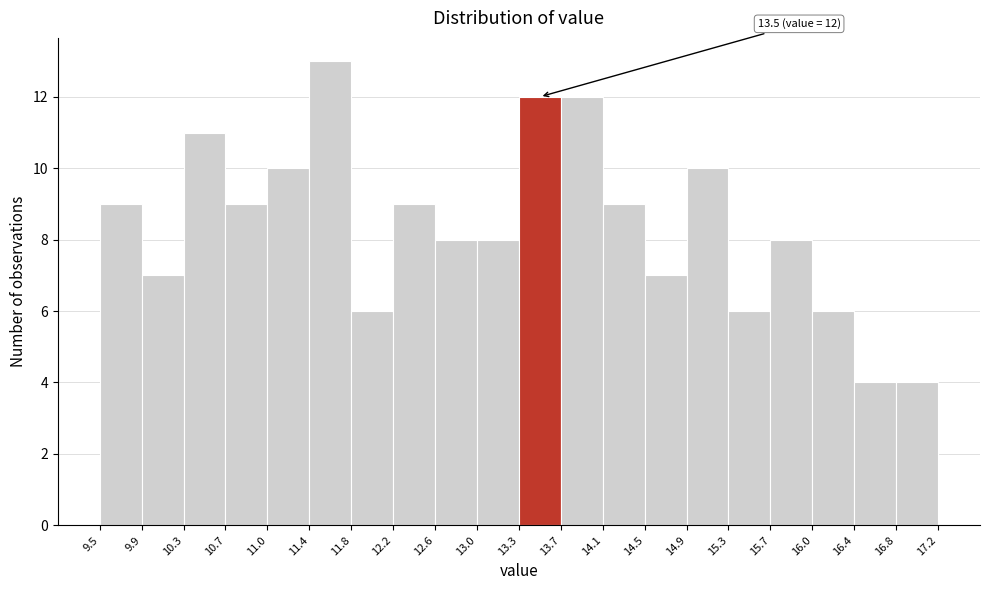

Which range on the x-axis has the tallest bar?

11.4 to 11.8